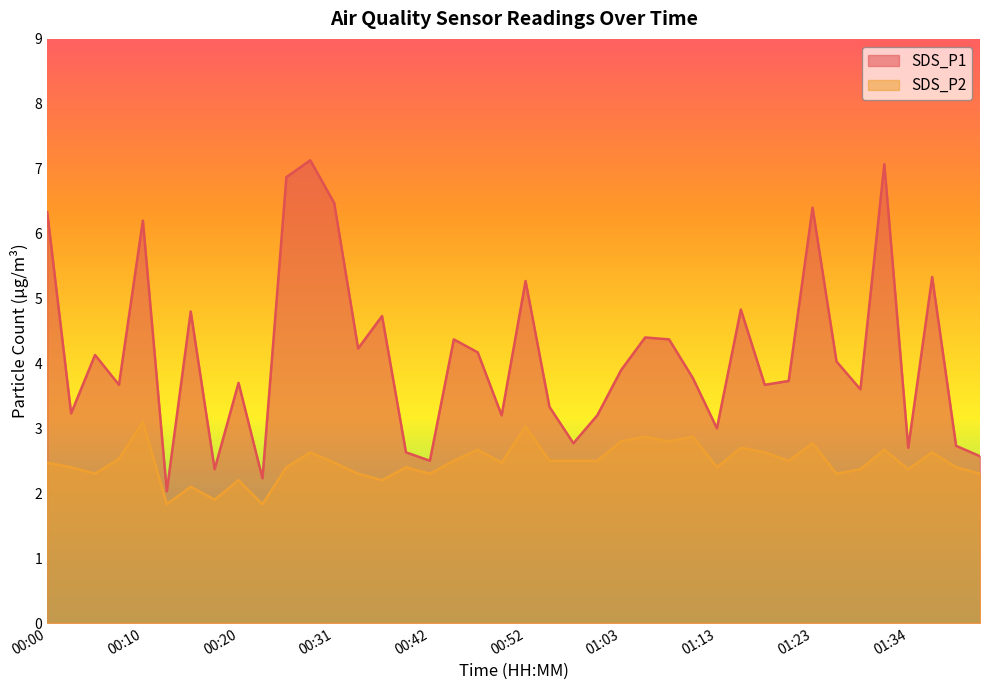

True or false: SDS_P1 and SDS_P2 cross at least once.

False